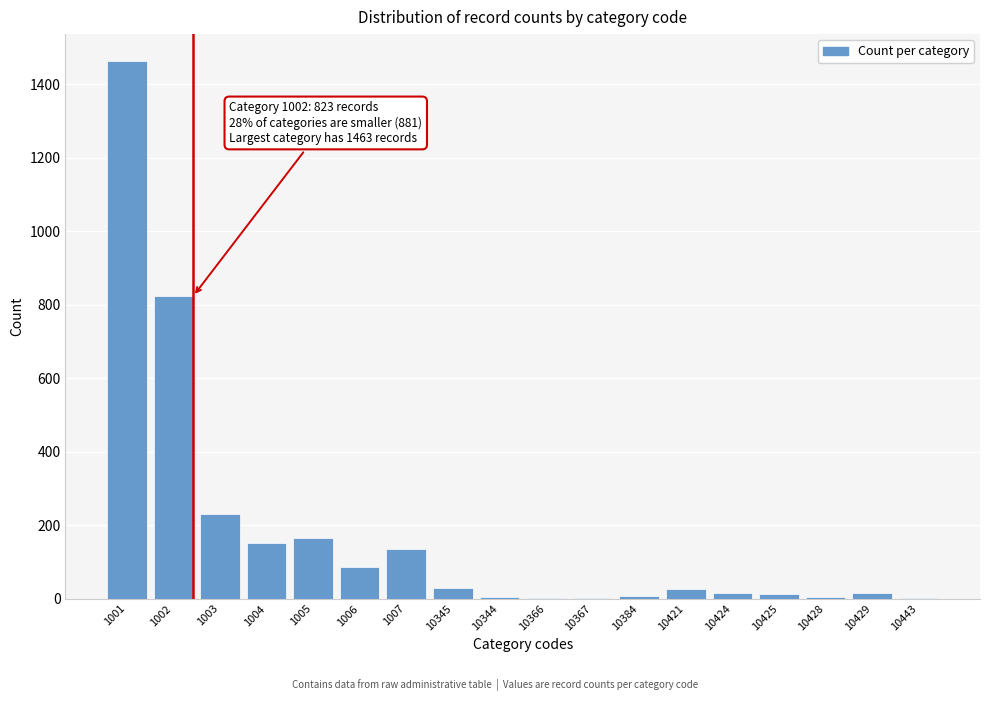

Which label corresponds to the largest value in the chart?

1001